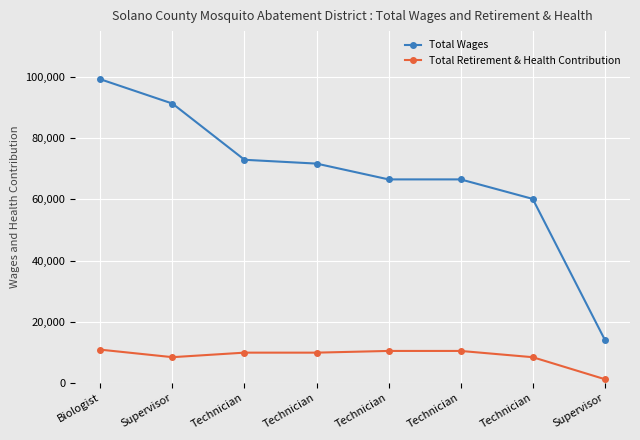

What are all the series names shown in the legend?

Total Wages, Total Retirement & Health Contribution